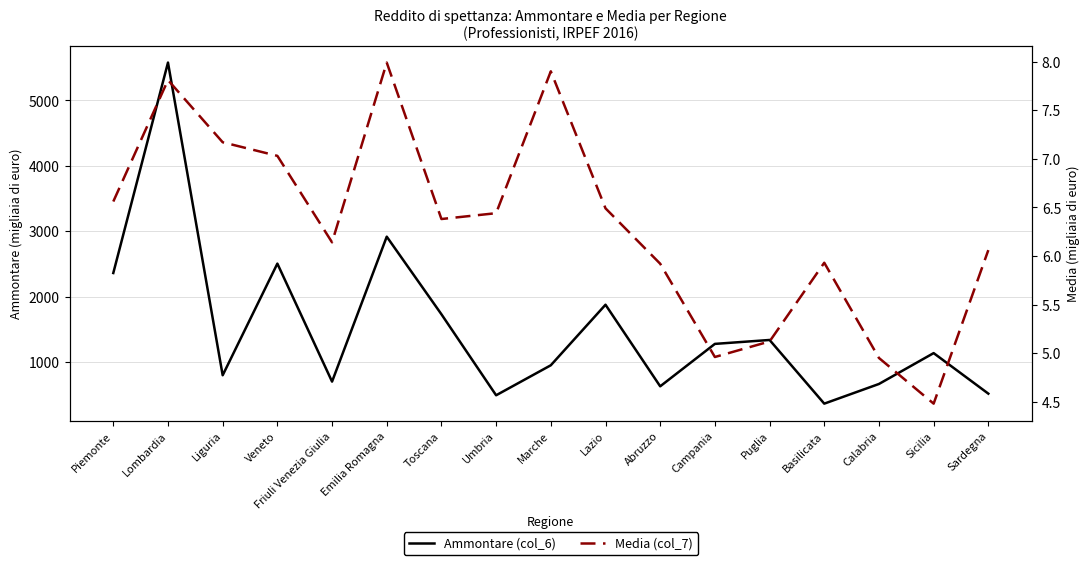

How many values in the Media (col_7) series are below 6?

6